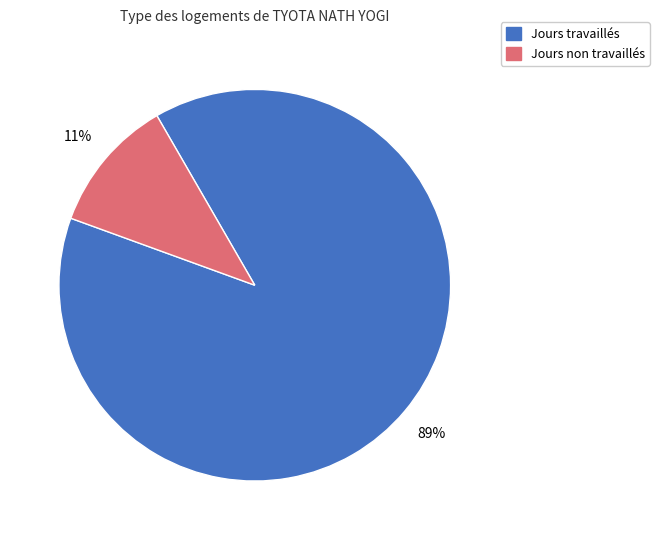

Is there any slice that represents more than half of the pie?

Yes